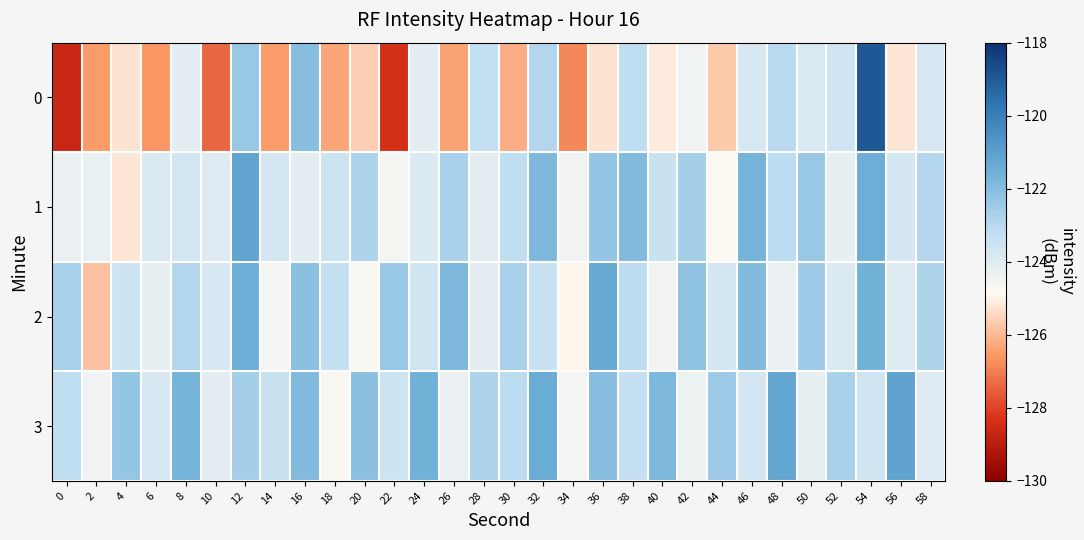

Count the number of data series in this chart.

4